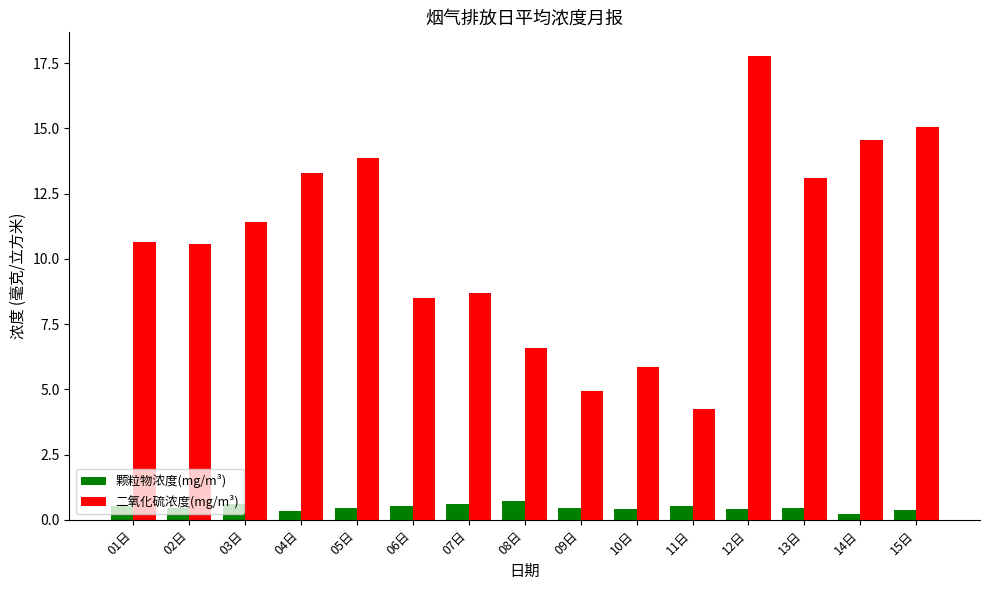

What is the difference between the maximum and second lowest values in the 颗粒物浓度(mg/m³) series?

0.4